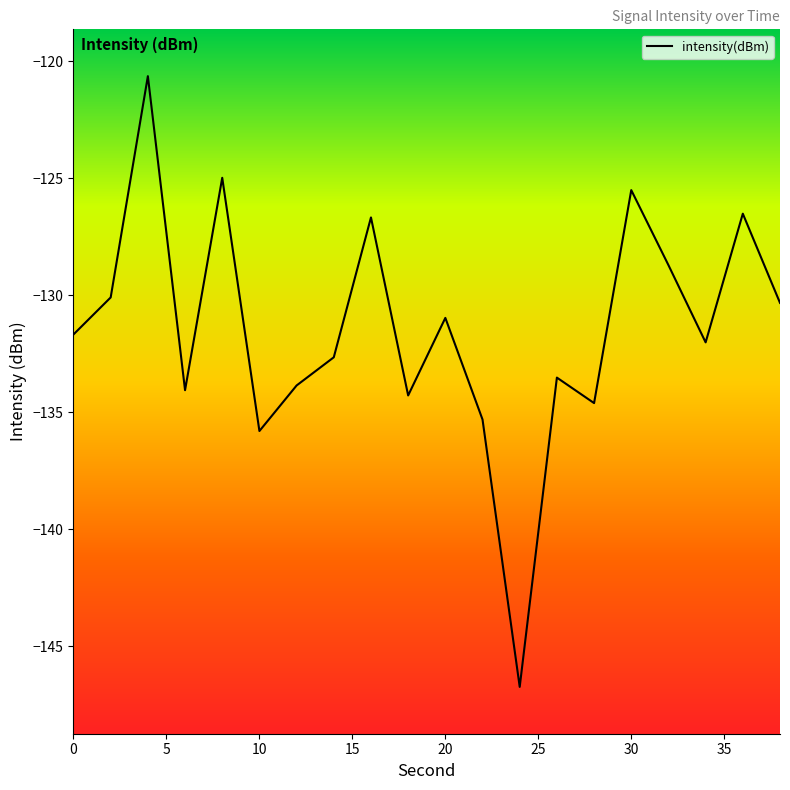

How many lines are shown in the chart?

1